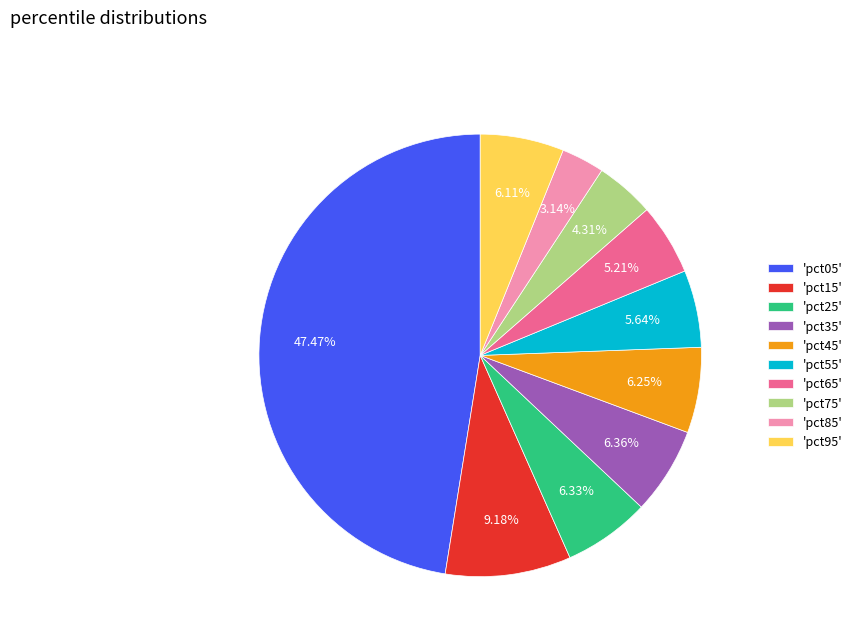

Is the sum of 'pct45' and 'pct55' greater than half?

No